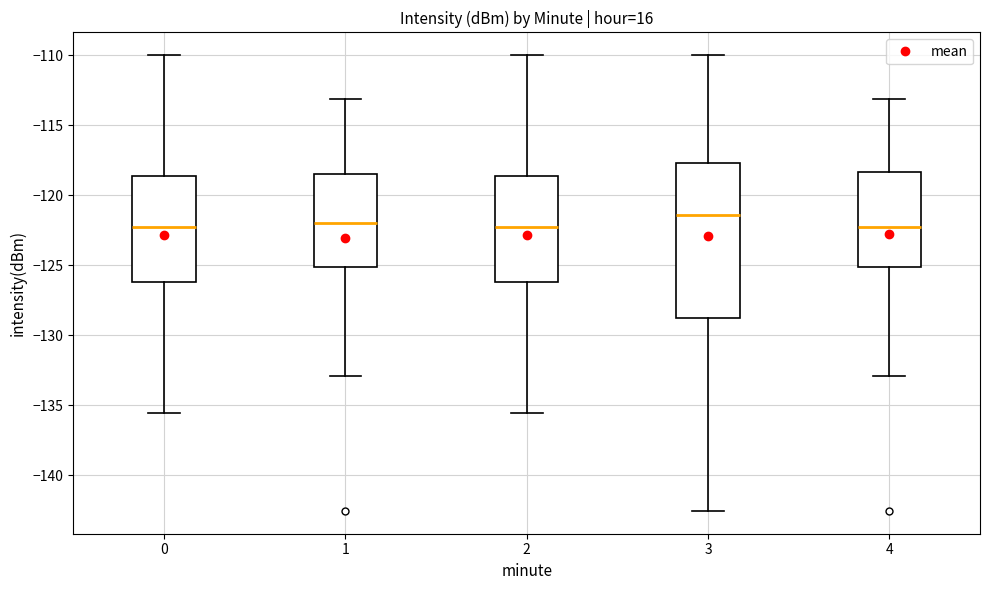

Where is the upper edge of the box at x = 0 on the y-axis? The values are not printed on the chart, so give them approximately, as read against the axis.

-118.5